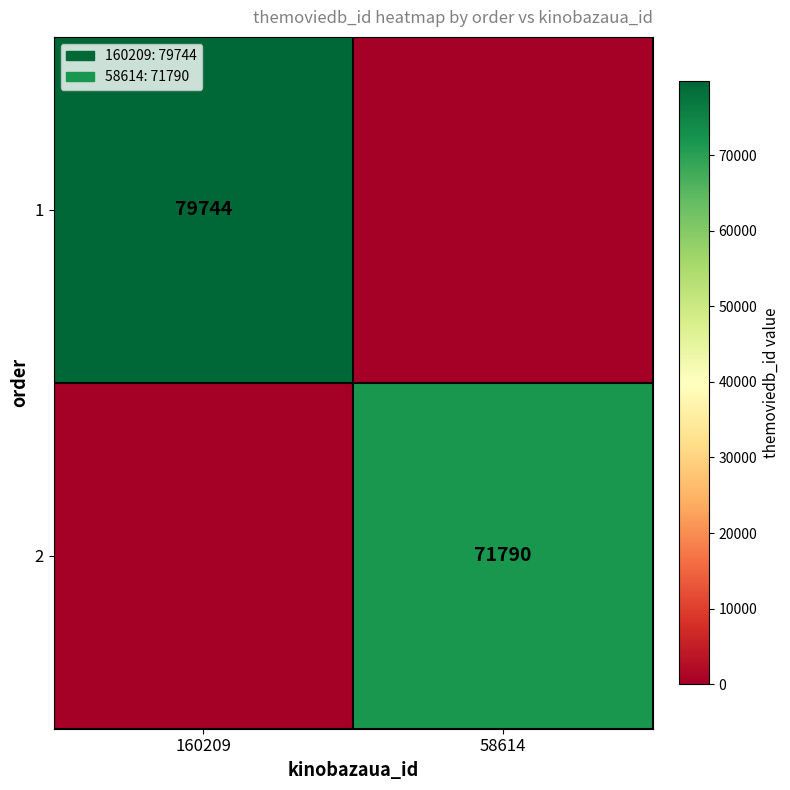

The 2 series shows 71790 at 58614. True or false?

True